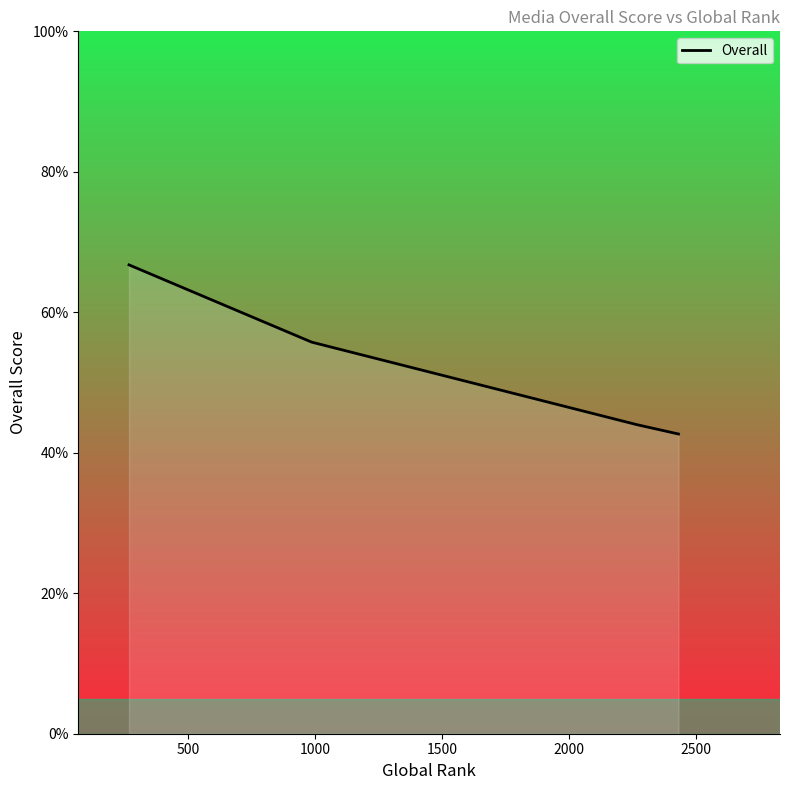

What is the smallest value displayed?

42.7